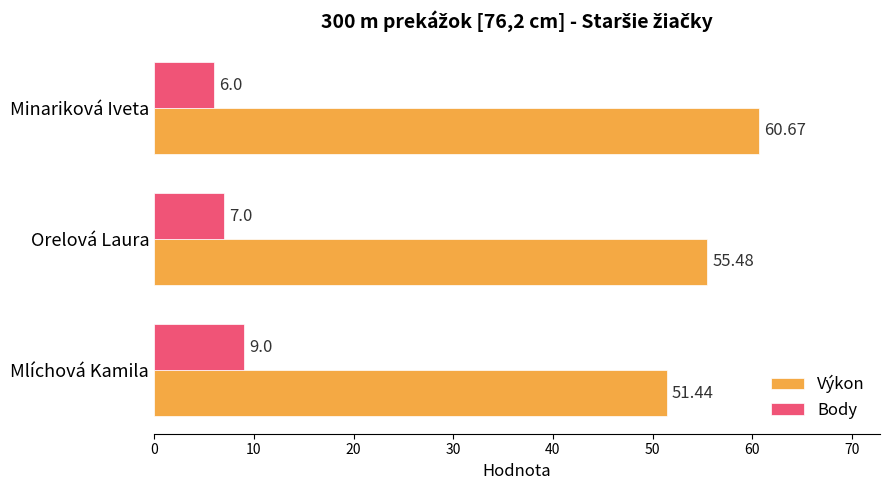

Rank the series by their maximum value, from highest to lowest.

Výkon, Body